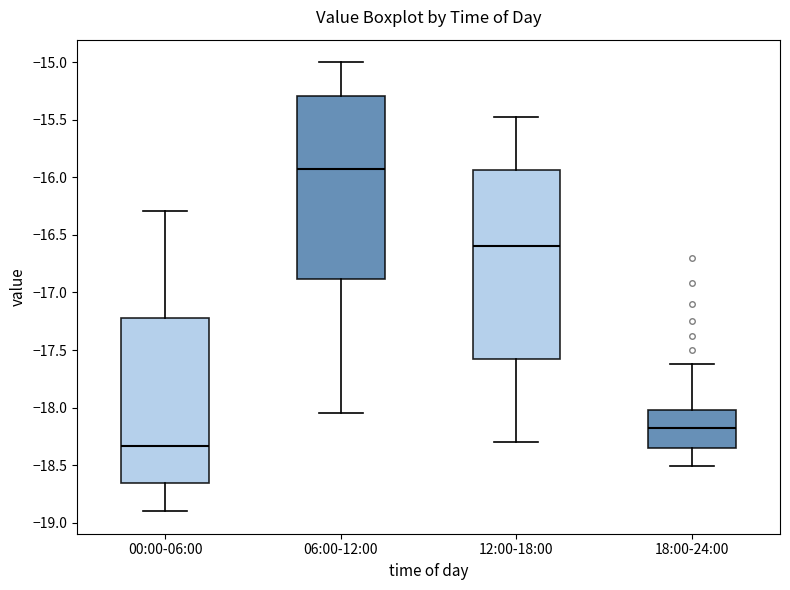

Reading left to right, transcribe this box plot: for each box, give where its median line is, the range the box spans, and where its two whiskers end, as read against the y-axis. The values are not printed on the chart, so give them approximately, as read against the axis.

00:00-06:00: median -18.35, box -18.65 to -17.20, whiskers -18.90 to -16.30
06:00-12:00: median -15.90, box -16.90 to -15.30, whiskers -18.05 to -15.00
12:00-18:00: median -16.60, box -17.55 to -15.95, whiskers -18.30 to -15.50
18:00-24:00: median -18.15, box -18.35 to -18.00, whiskers -18.50 to -17.60